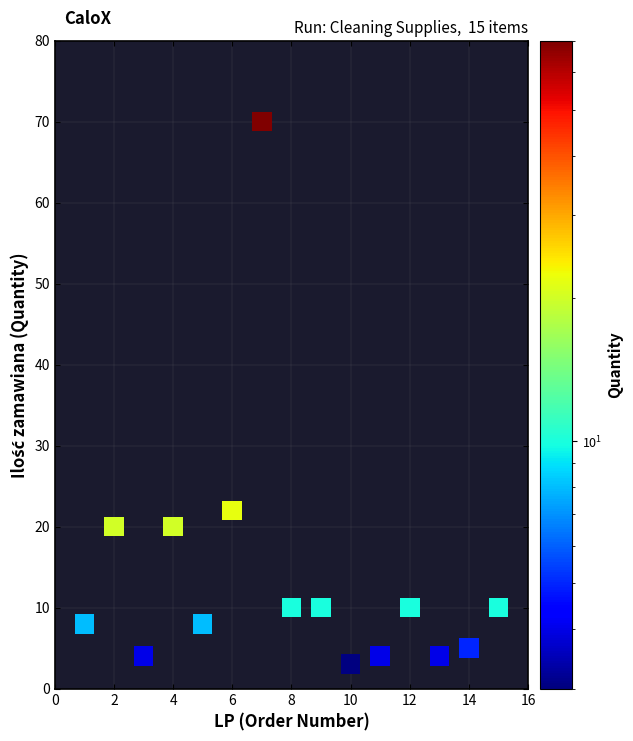

What is the range of Y values (max minus min)?

67